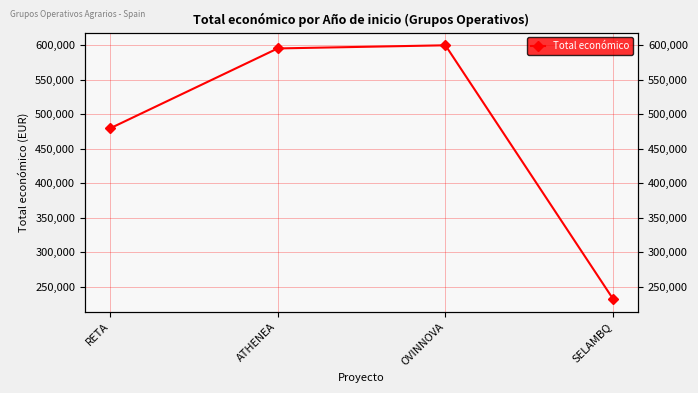

What is the label of the 4th point from the left?

SELAMBQ